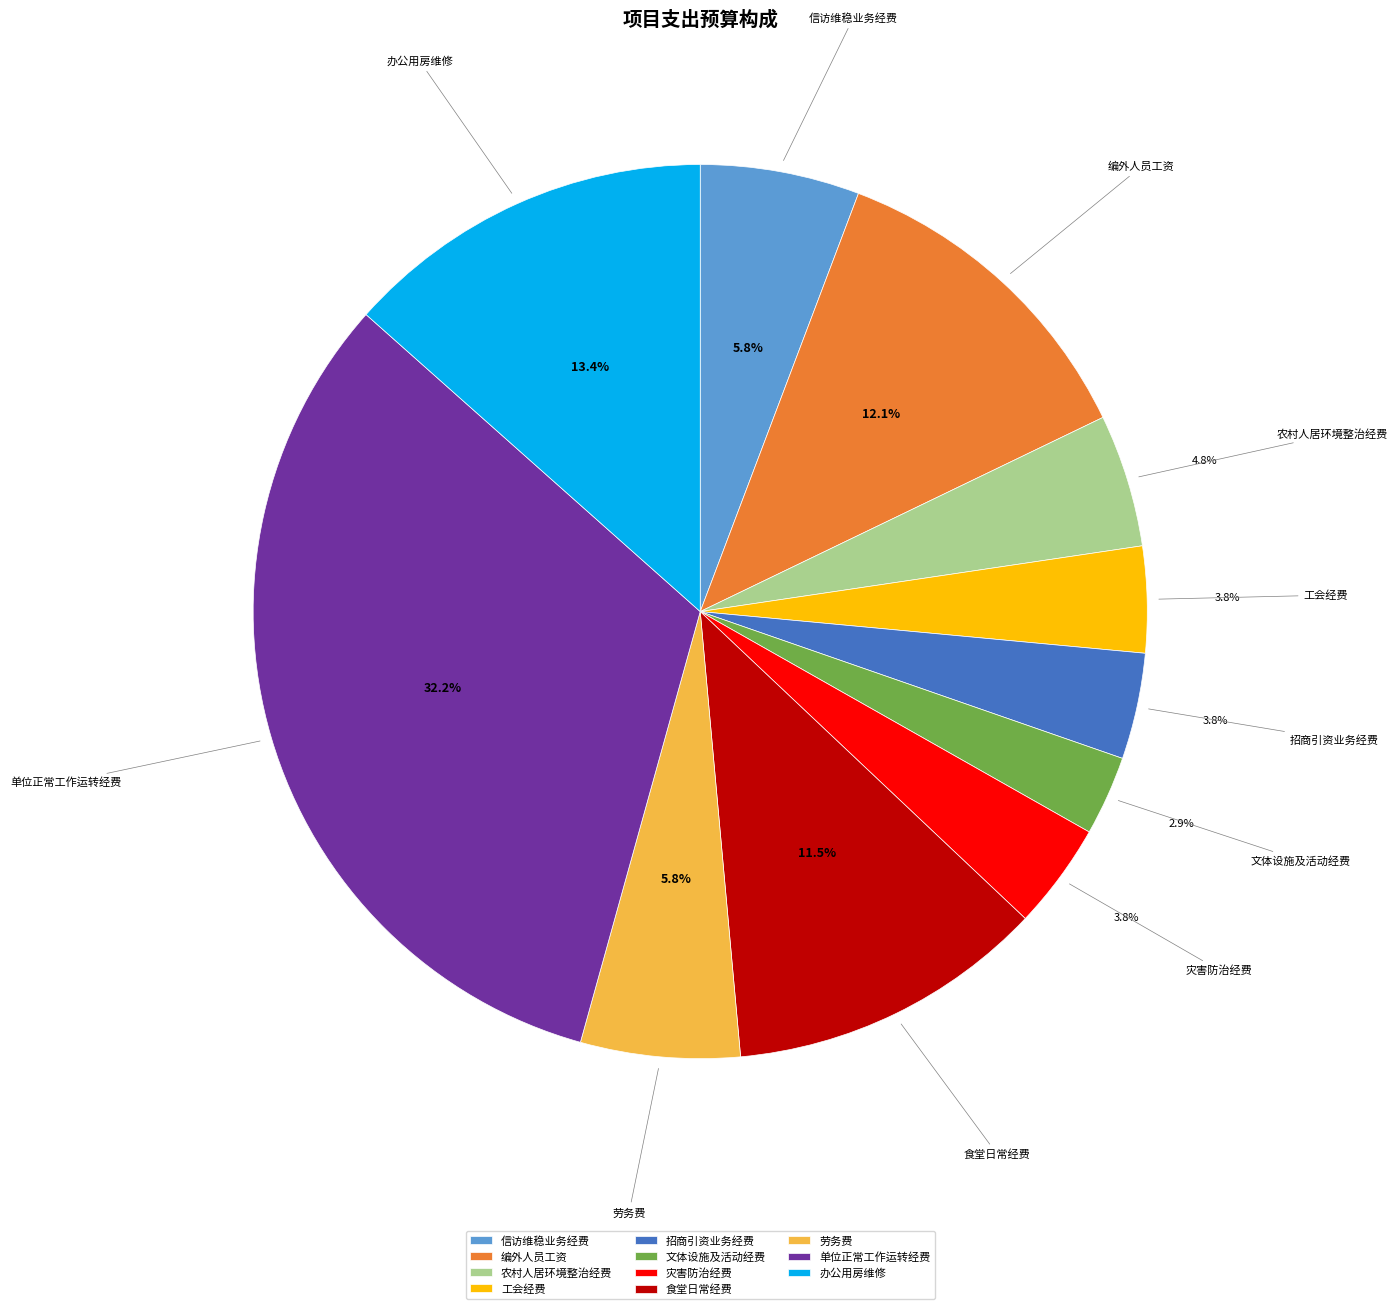

Which category has the smallest portion of the pie?

文体设施及活动经费